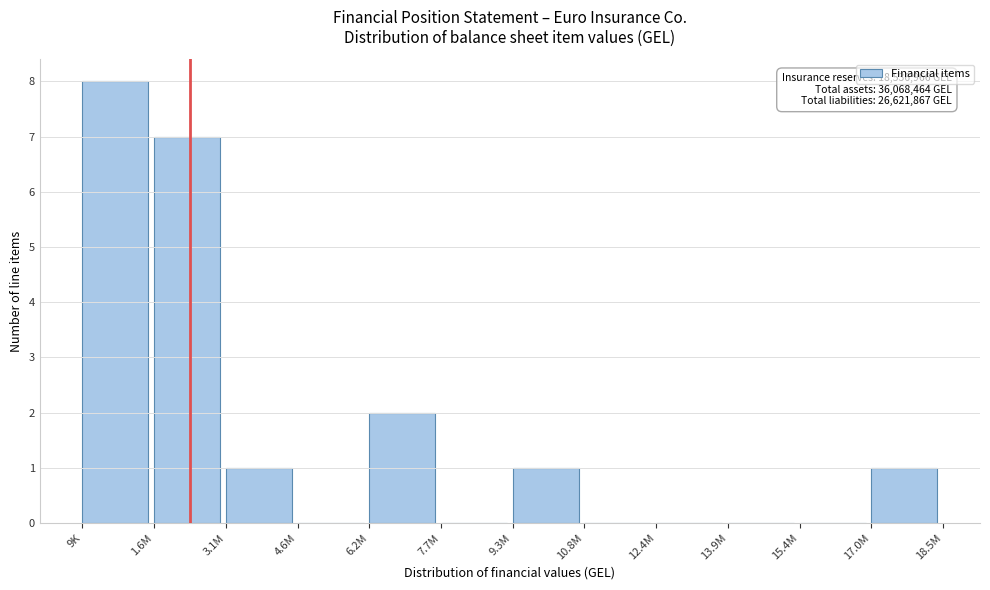

Reading left to right, list all the values displayed in this chart.

9K=8	1.6M=7	3.1M=1	4.6M=0	6.2M=2	7.7M=0	9.3M=1	10.8M=0	12.4M=0	13.9M=0	15.4M=0	17.0M=1